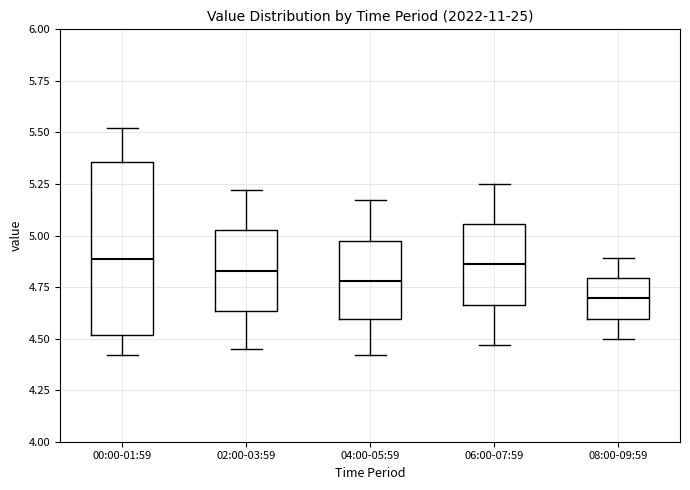

Where is the upper edge of the box for 00:00-01:59 on the y-axis? The values are not printed on the chart, so give them approximately, as read against the axis.

5.35